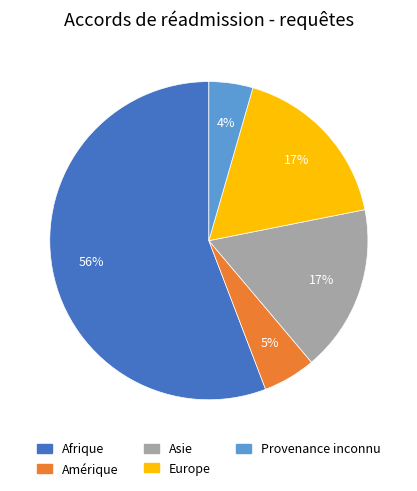

Is the sum of Europe and Amérique greater than half?

No